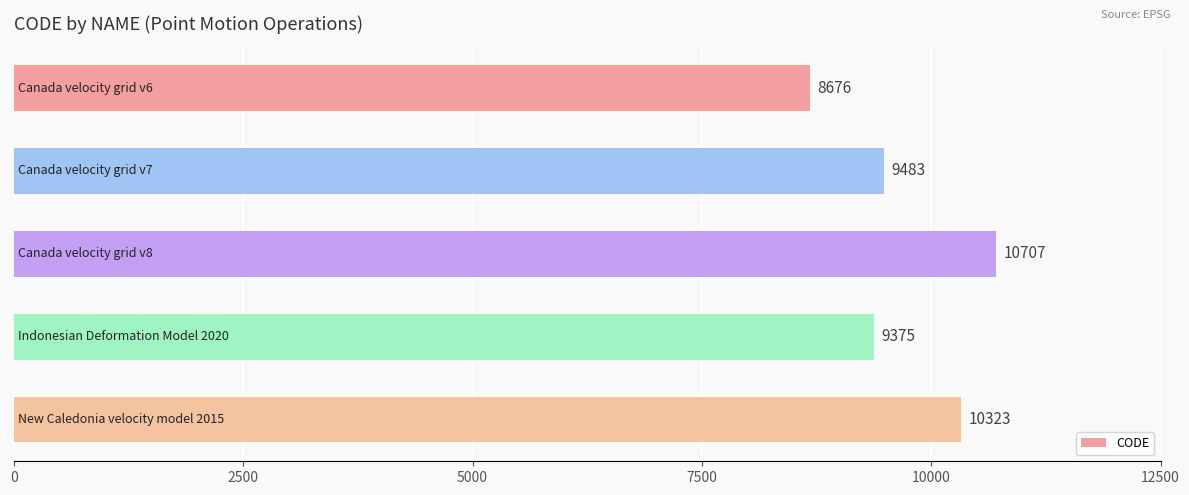

What is the average value?

9713